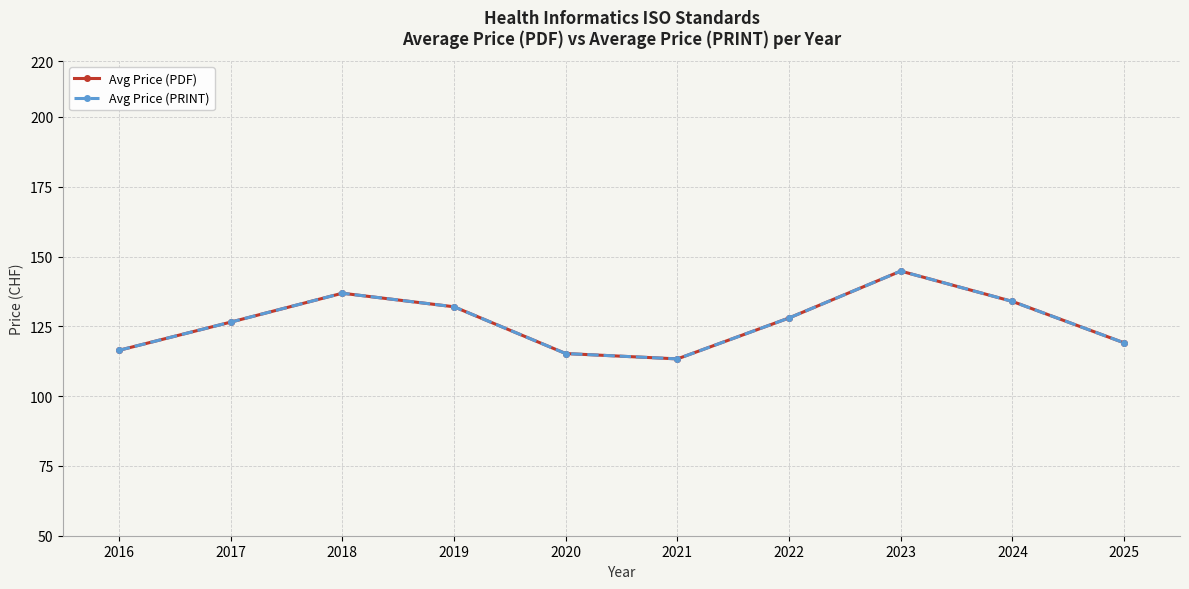

In Avg Price (PDF), how many points are lower than both neighbors (excluding endpoints)?

1